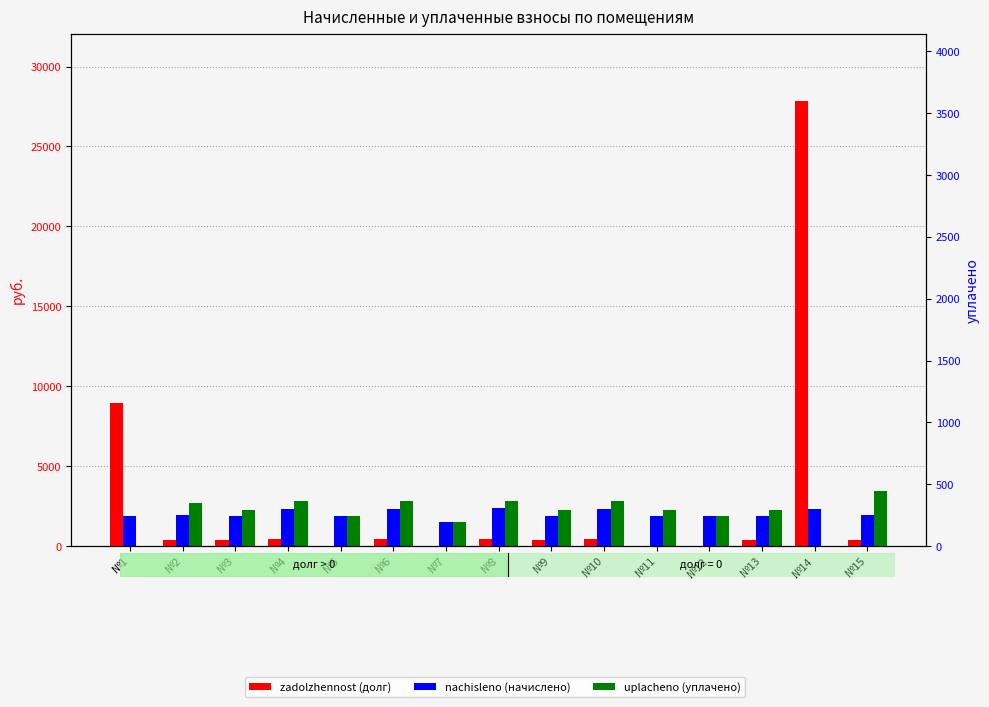

Which series changed the most between №5 and №15?

uplacheno